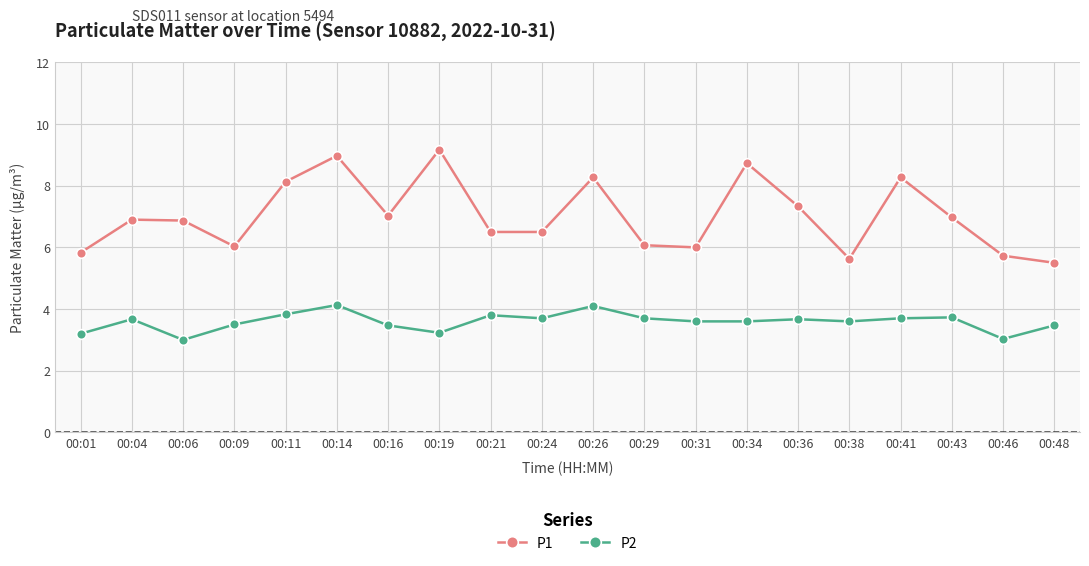

Which series has the widest spread of values?

P1